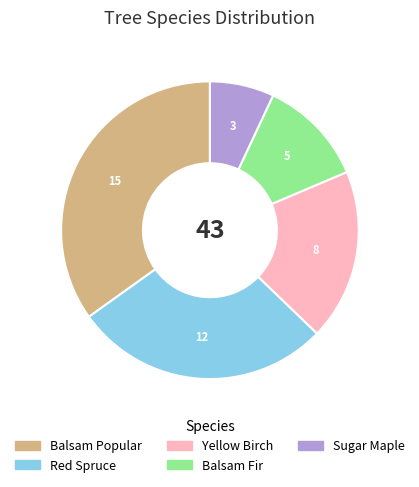

Which has a higher value, Balsam Popular or Balsam Fir?

Balsam Popular